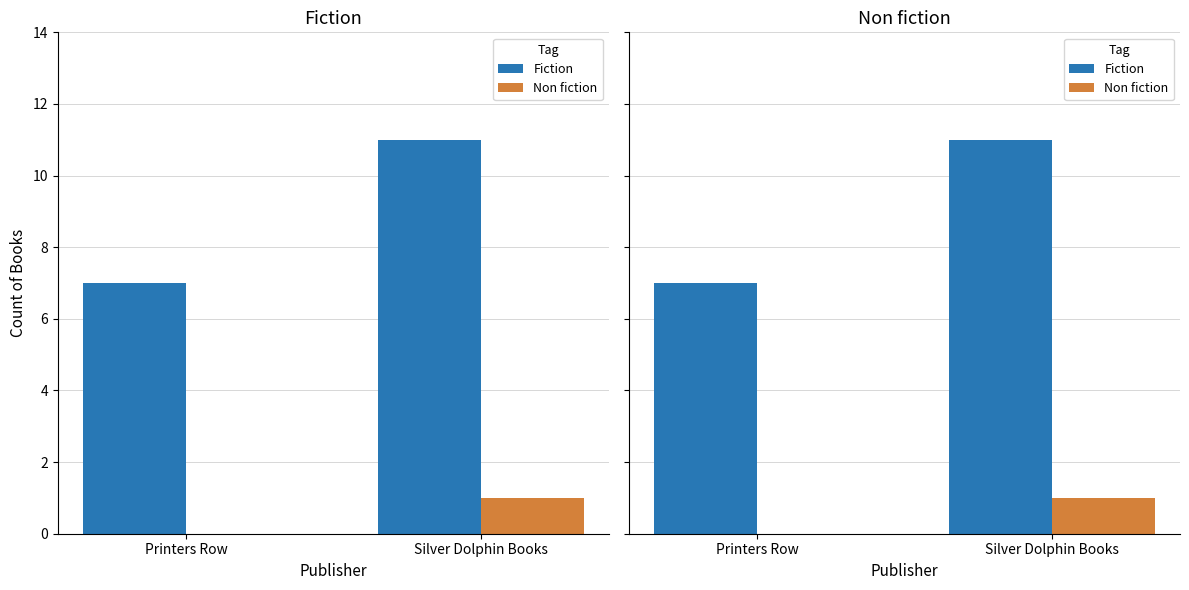

What is the difference between the highest and lowest values at Printers Row?

7